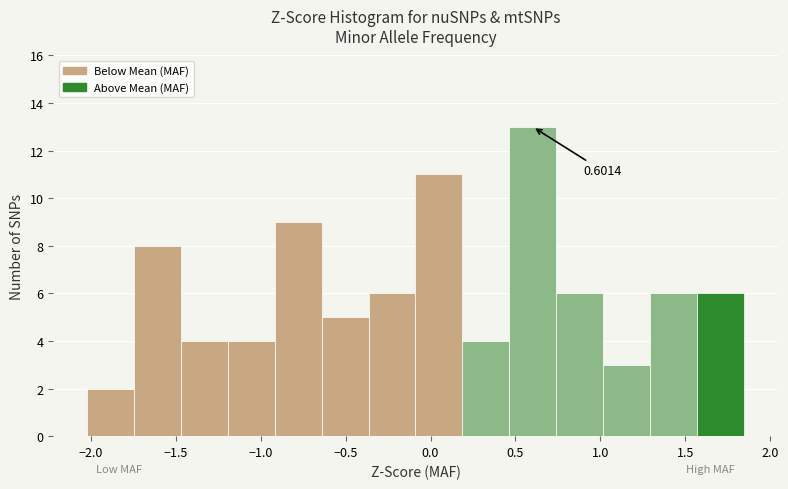

Over which range of the x-axis is the bar tallest?

0.45 to 0.75